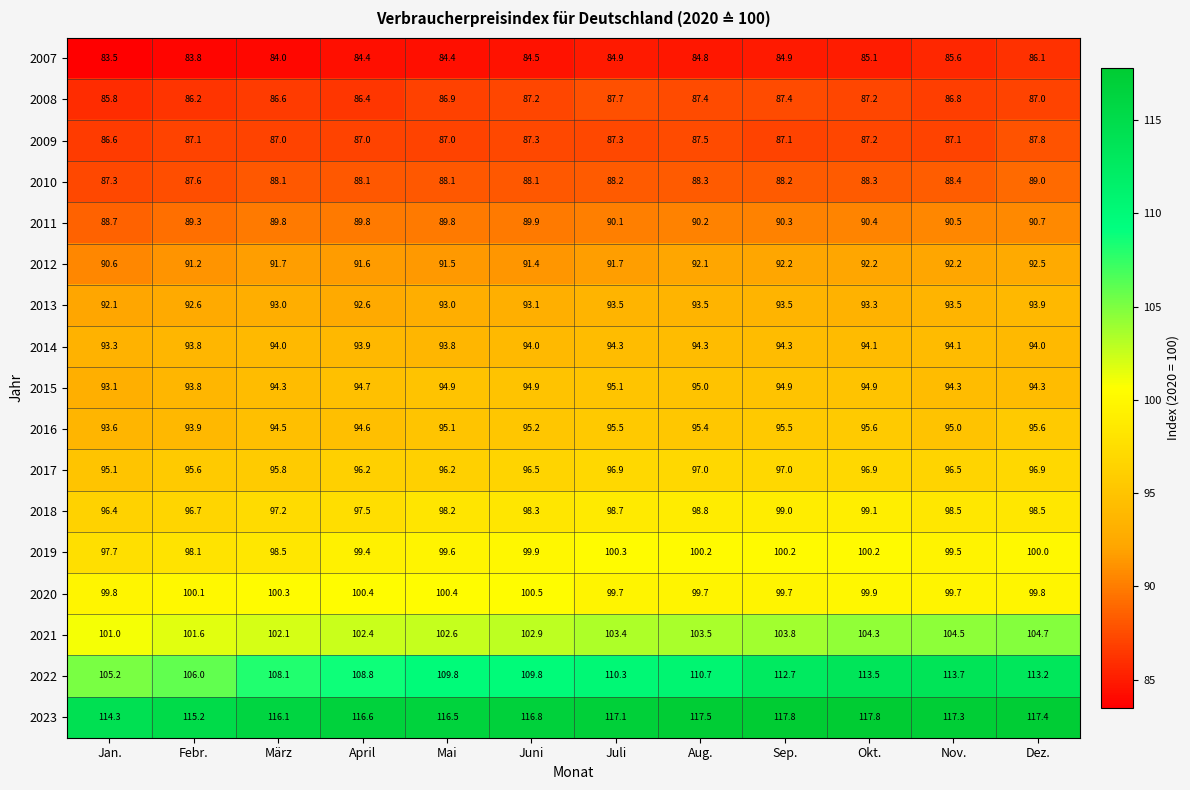

Which series has the largest total across all categories?

2023